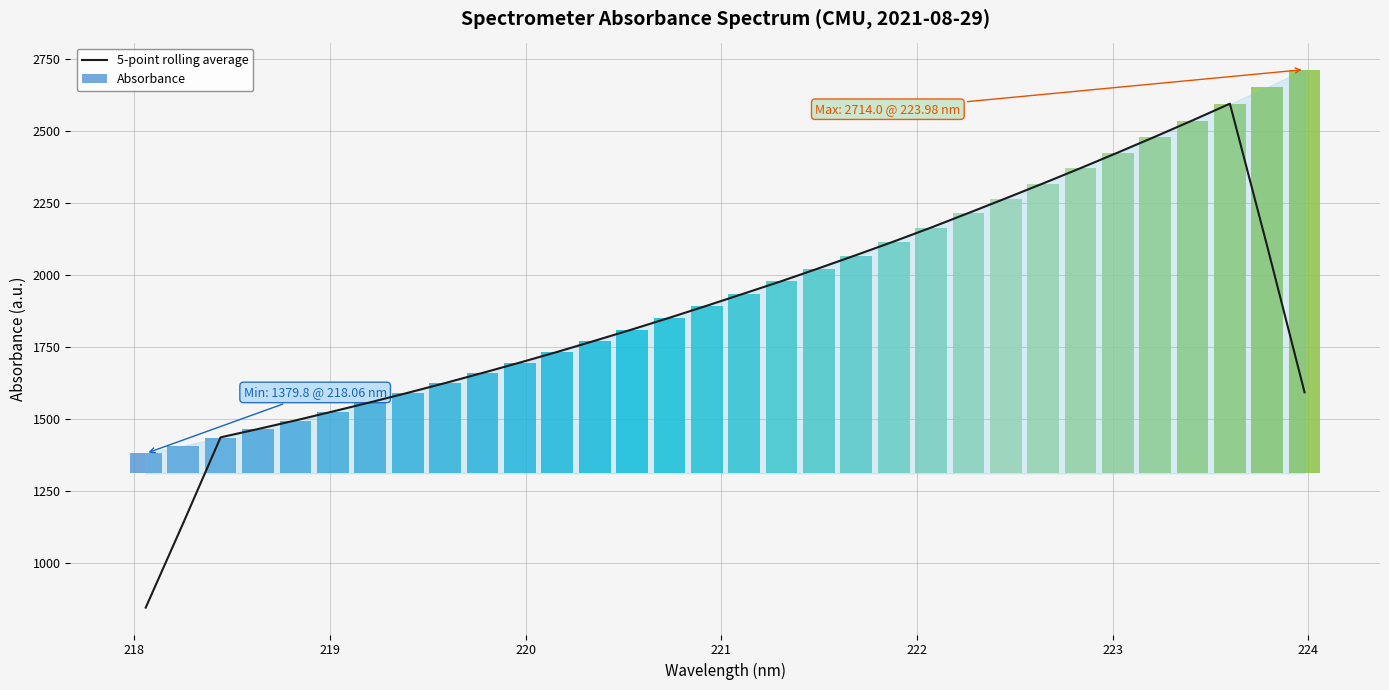

At which label does the data first exceed 1893?

221